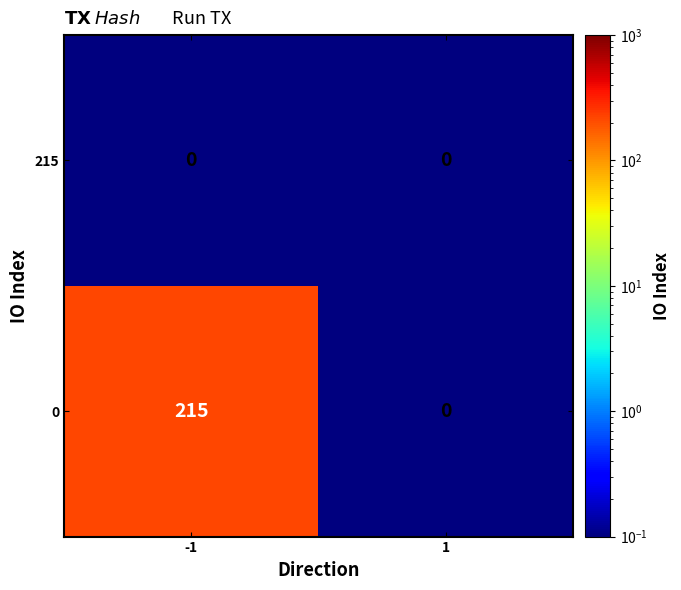

The 215 series shows 0 at 1. True or false?

True